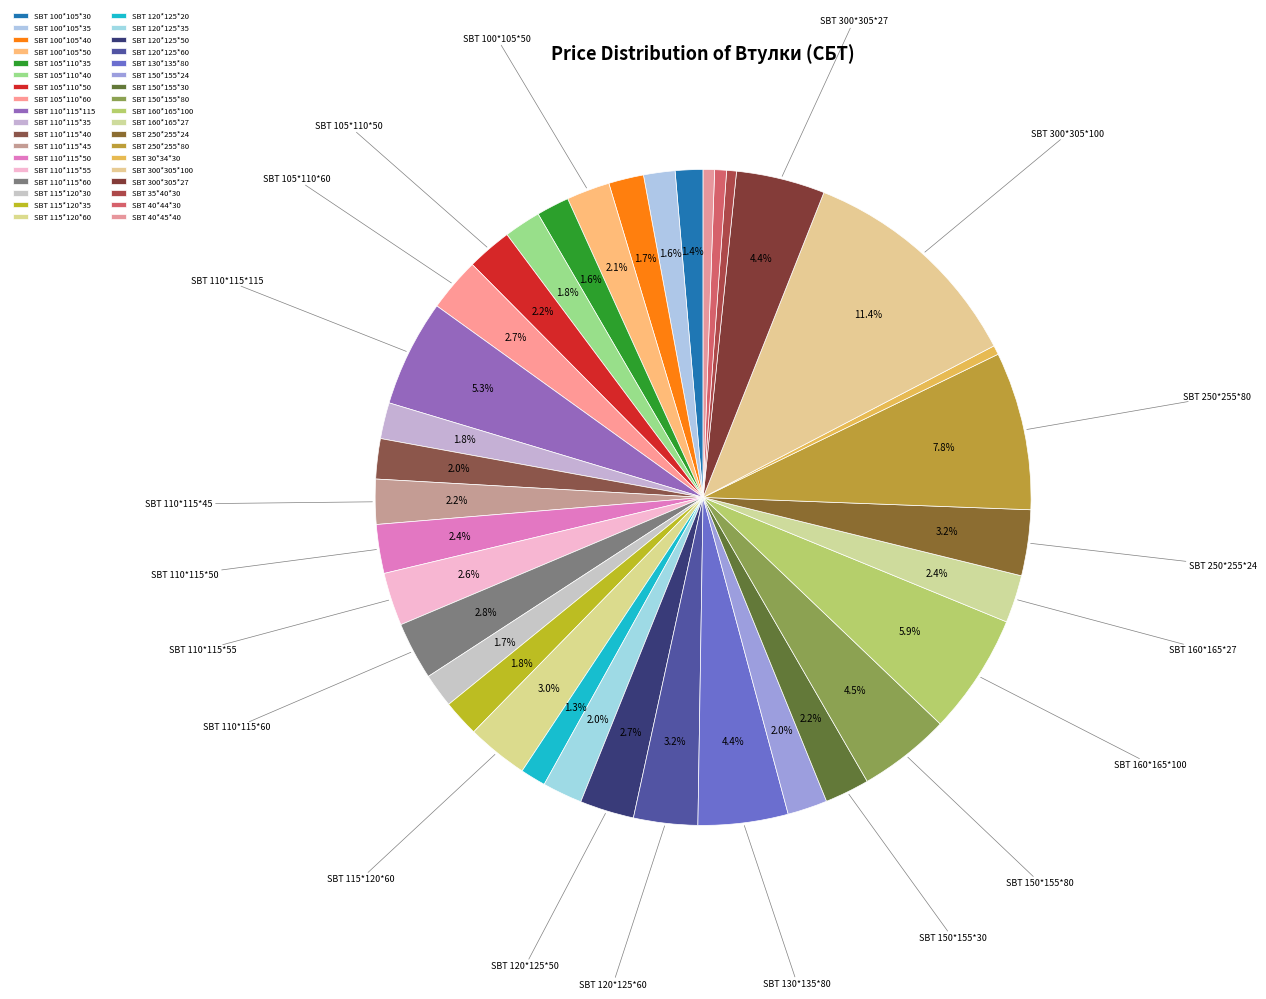

Count the number of slices in the pie.

36